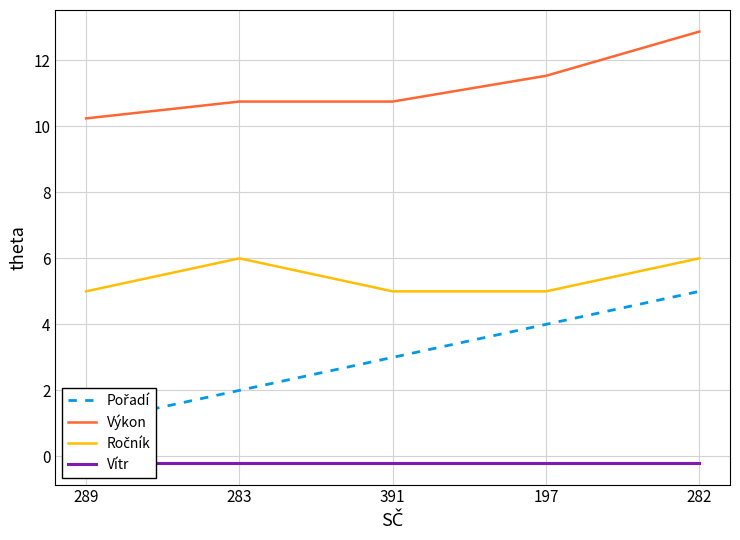

List the labels in order of Ročník value, smallest first.

289, 391, 197, 283, 282